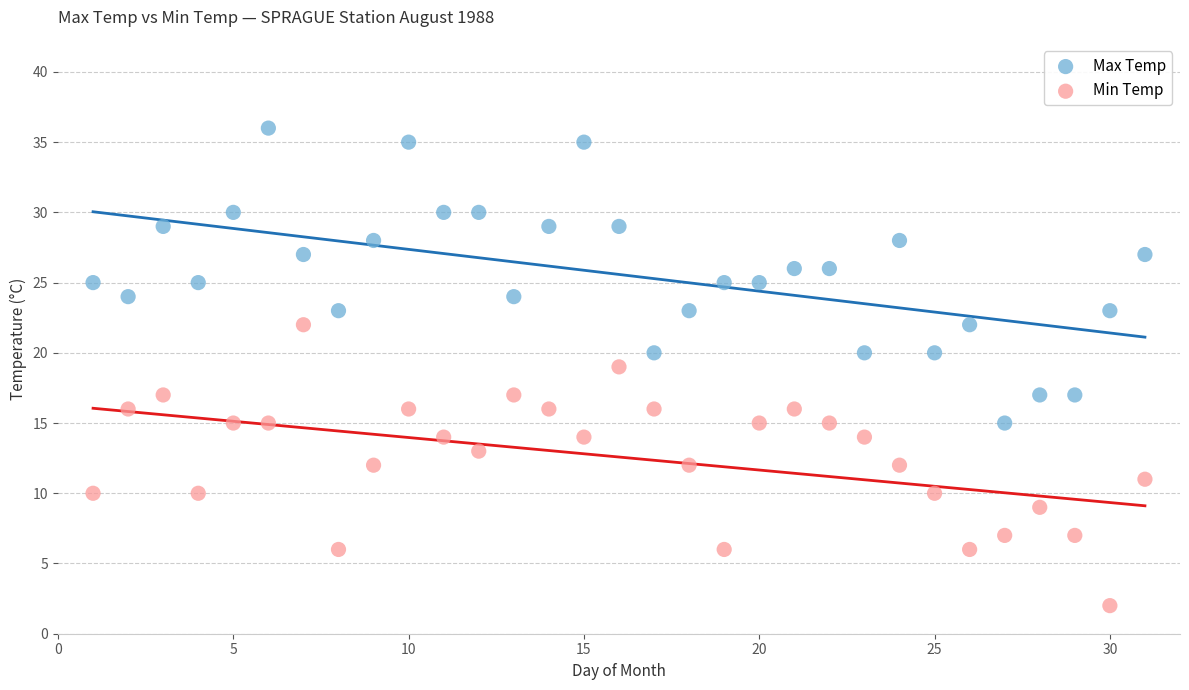

Across all data points, what is the range of X values (max minus min)?

30